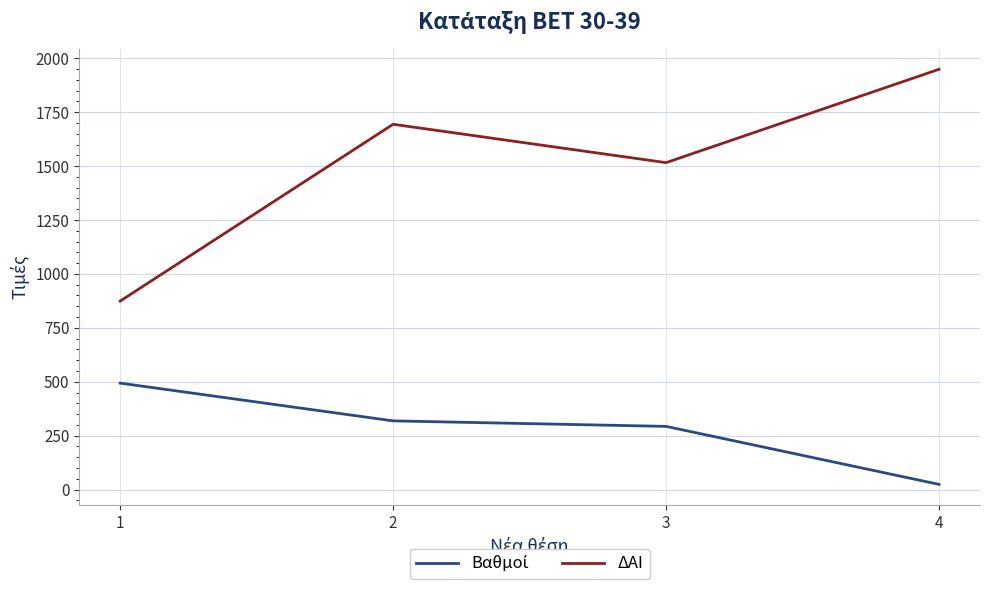

The value of ΔΑΙ at 4 is 3471.9. True or false?

False